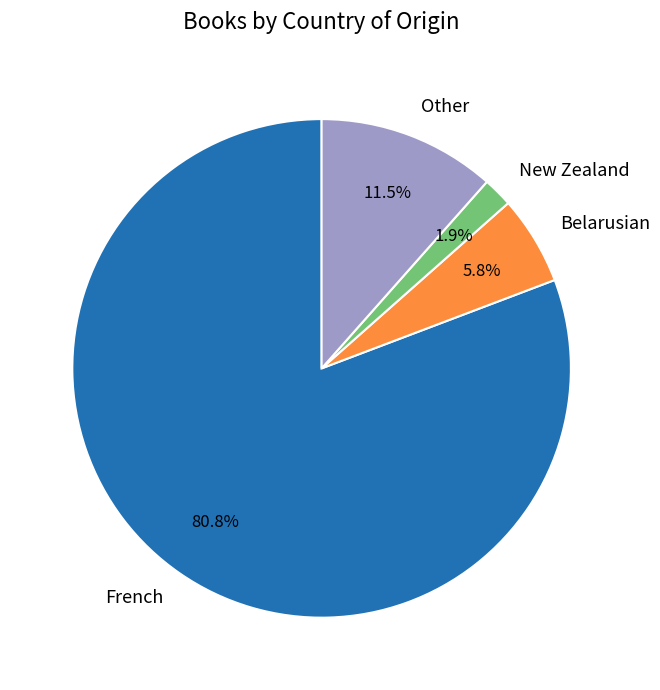

Do French and Belarusian together represent more than half of the pie?

Yes